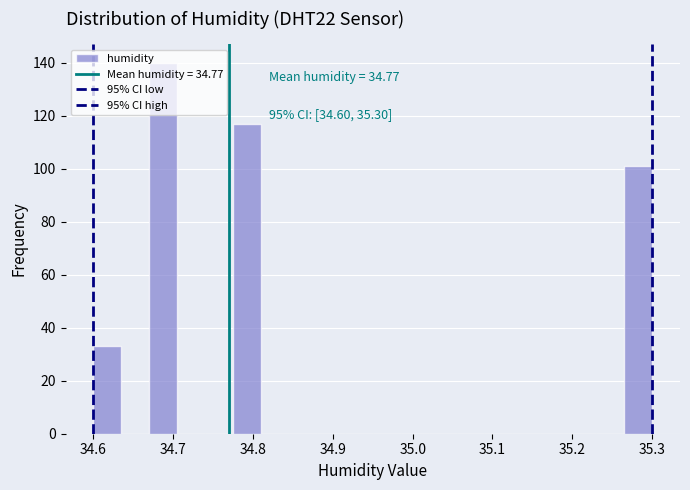

Around what value on the x-axis is the tallest bar? Give the approximate position of its centre, as read against the axis.

34.69